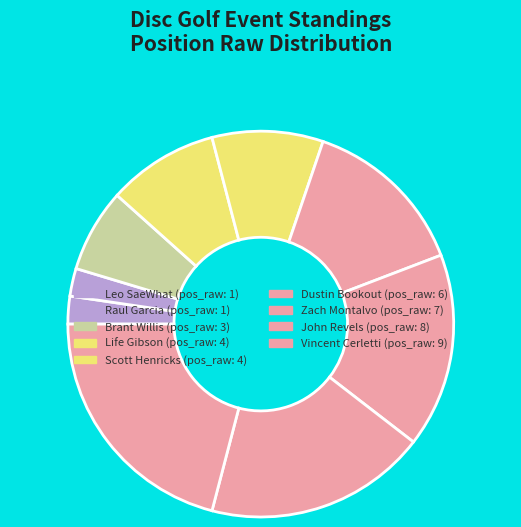

Count the number of slices in the pie.

9